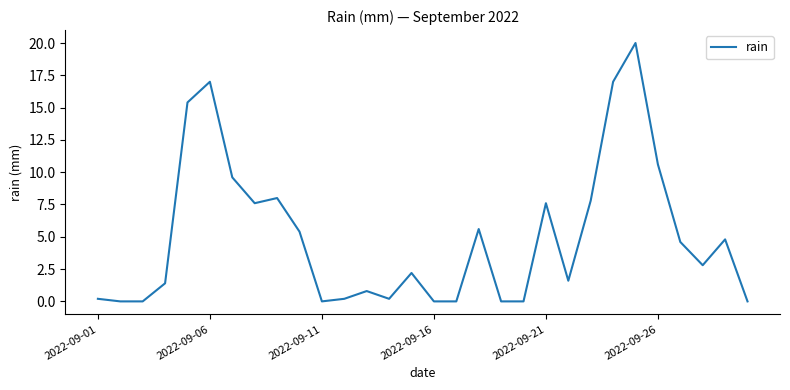

Reading left to right, list all the values displayed in this chart.

0.2	0.0	0.0	1.4	15.4	17.0	9.6	7.6	8.0	5.4	0.0	0.2	0.8	0.2	2.2	0.0	0.0	5.6	0.0	0.0	7.6	1.6	7.8	17.0	20.0	10.6	4.6	2.8	4.8	0.0